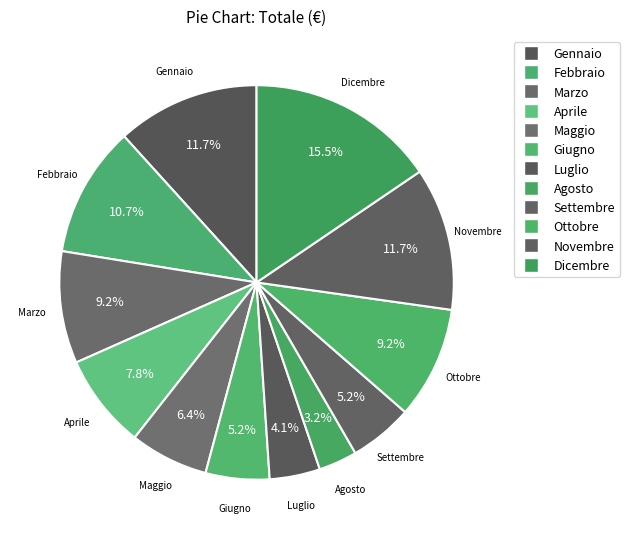

How many slices are in this pie chart?

12